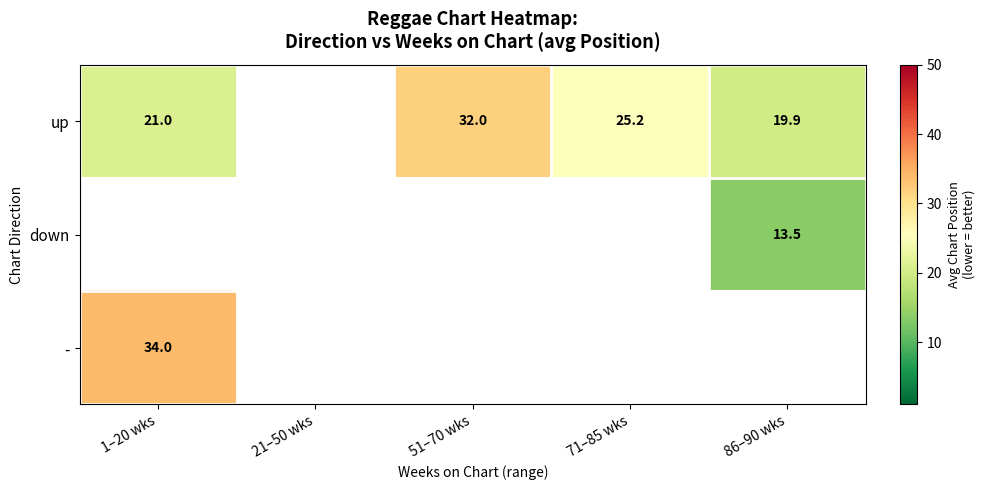

What is the sum of the up values at 51–70 wks and 1–20 wks?

53.0